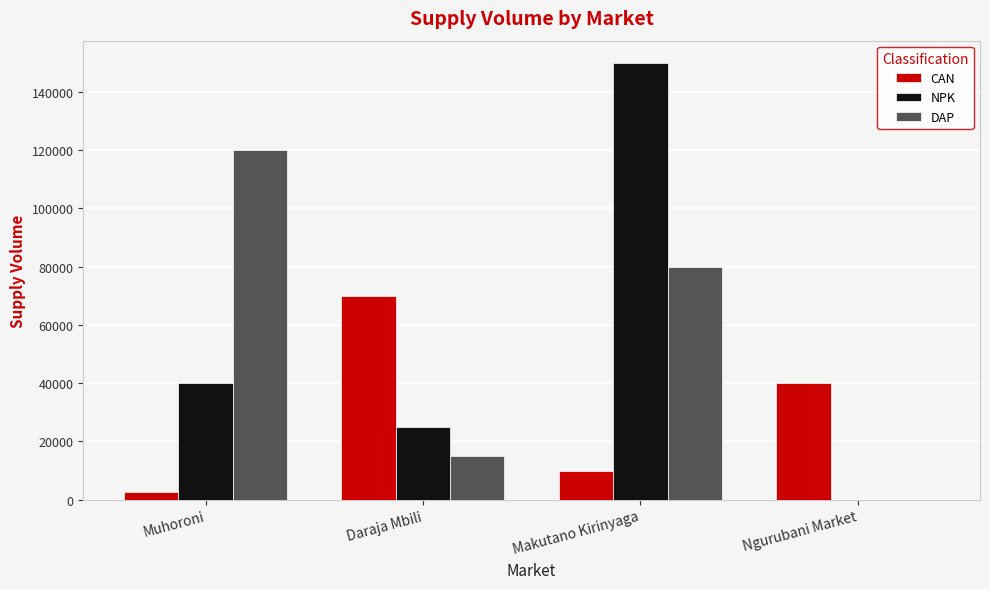

True or false: DAP has a value of 138184 at Makutano Kirinyaga.

False